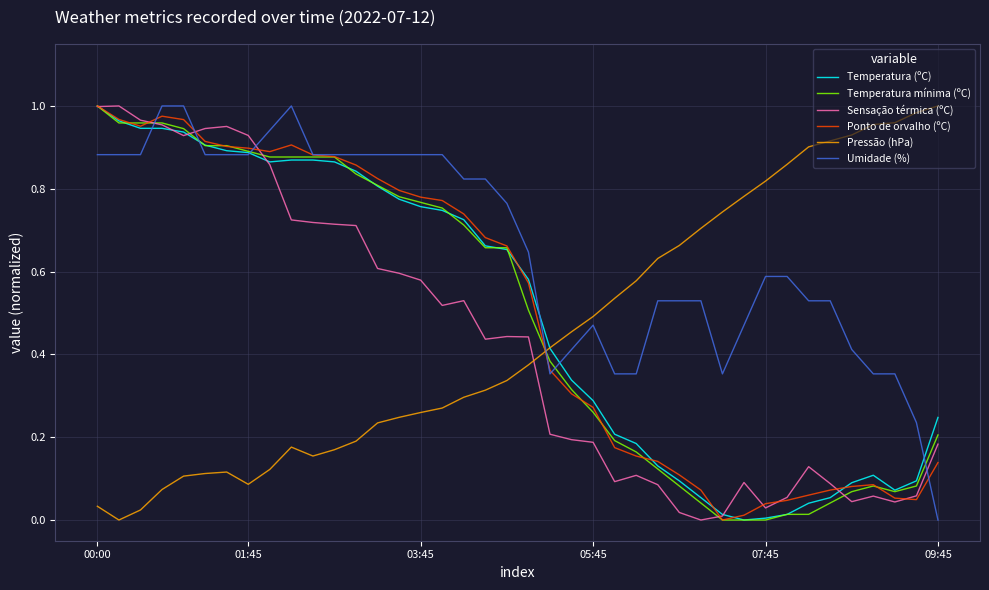

True or false: Pressão (hPa) and Temperatura mínima (ºC) cross at least once.

True